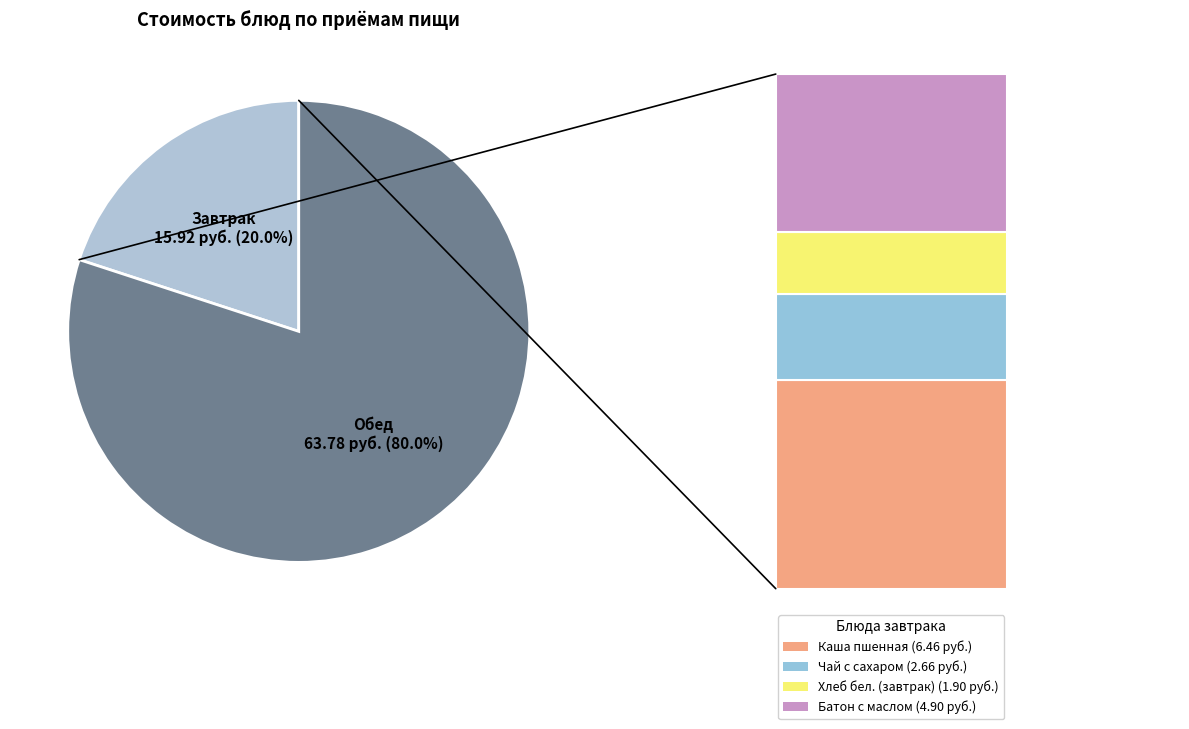

Does any single category account for the majority?

Yes